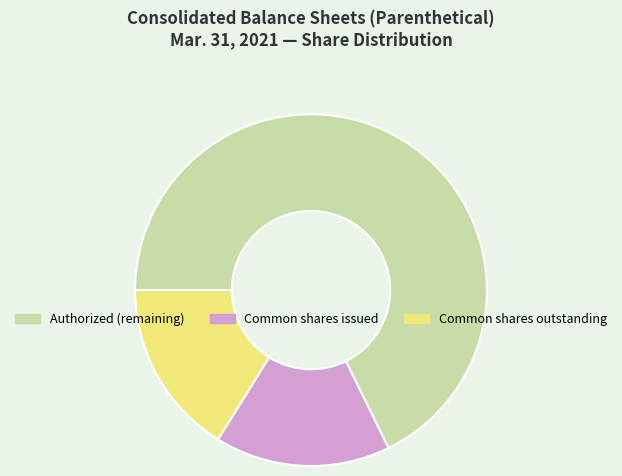

Is there any slice that represents more than half of the pie?

Yes